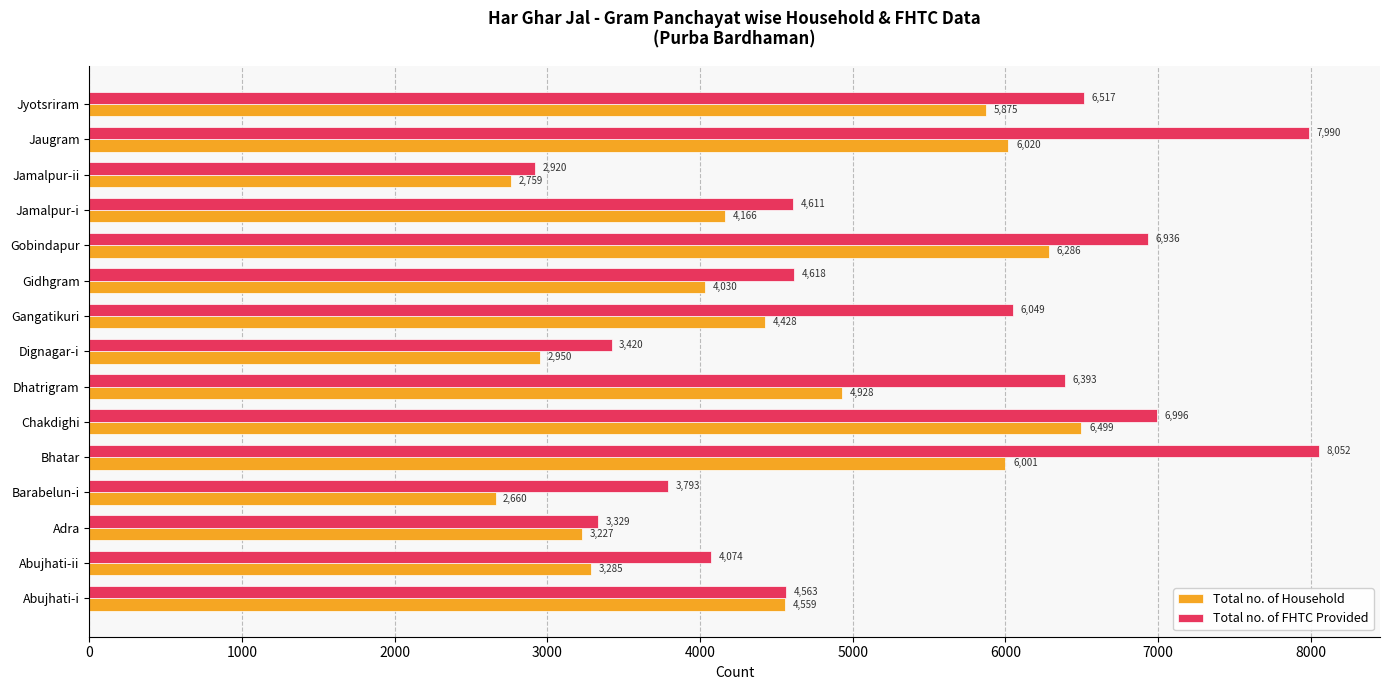

What is the difference between the maximum and minimum values in the Total no. of Household series?

3839